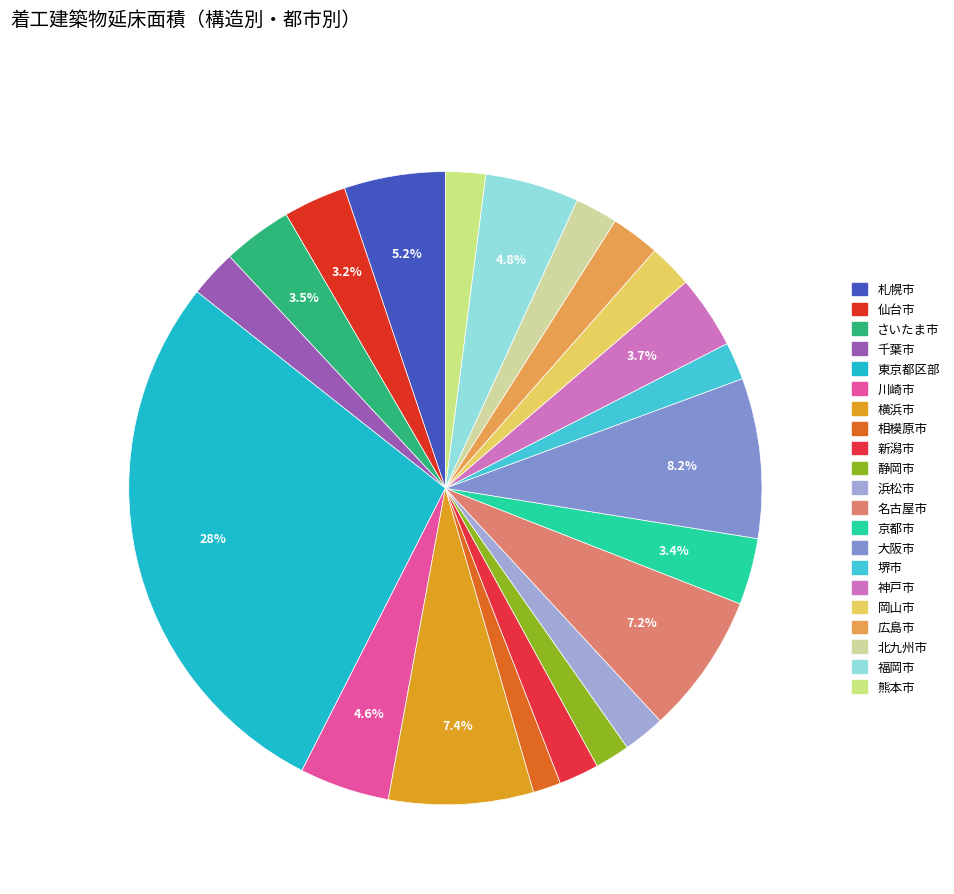

How many slices are in this pie chart?

21